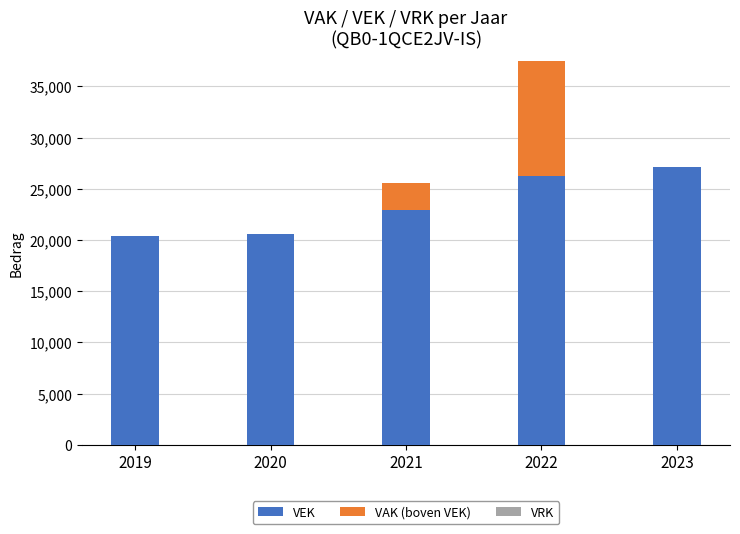

What is the sum of all VEK values?

117320